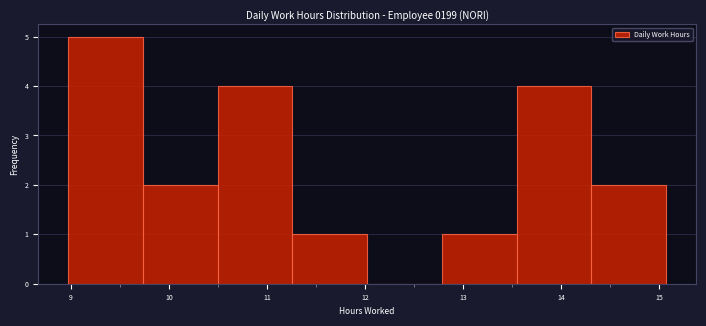

Reading left to right, transcribe this chart: for each bar, give the range it covers on the x-axis and its height. Neither the bar edges nor the heights are printed on the chart, so give them approximately, as read against the axes.

9.0 to 9.7: 5
9.7 to 10.5: 2
10.5 to 11.3: 4
11.3 to 12.0: 1
12.0 to 12.8: 0
12.8 to 13.5: 1
13.5 to 14.3: 4
14.3 to 15.1: 2